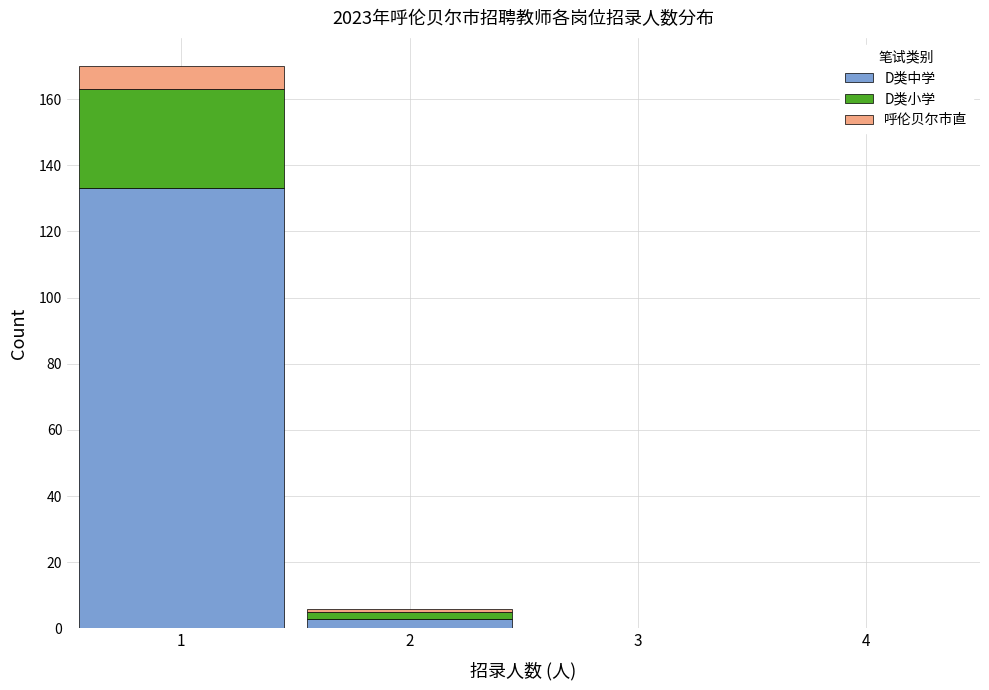

Which range on the x-axis has the tallest stacked bar (by total height)?

0.5 to 1.5